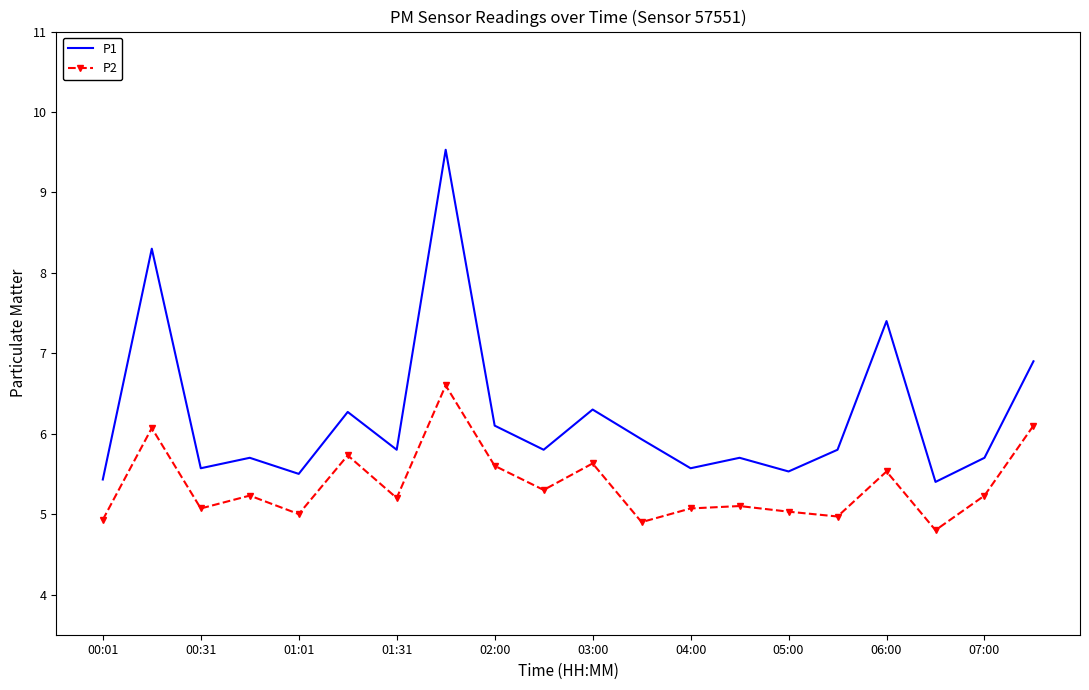

Reading left to right, list all the values displayed in this chart.

P1: 5.4	8.3	5.6	5.7	5.5	6.3	5.8	9.5	6.1	5.8	6.3	5.9	5.6	5.7	5.5	5.8	7.4	5.4	5.7	6.9
P2: 4.9	6.1	5.1	5.2	5.0	5.7	5.2	6.6	5.6	5.3	5.6	4.9	5.1	5.1	5.0	5.0	5.5	4.8	5.2	6.1